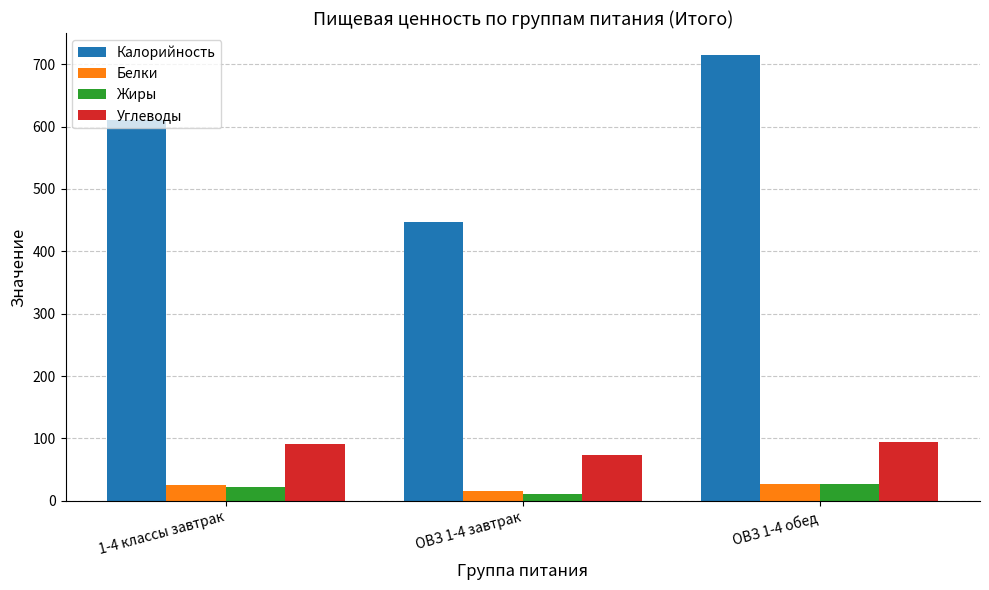

What is the difference between the highest and lowest values at 1-4 классы завтрак?

588.8